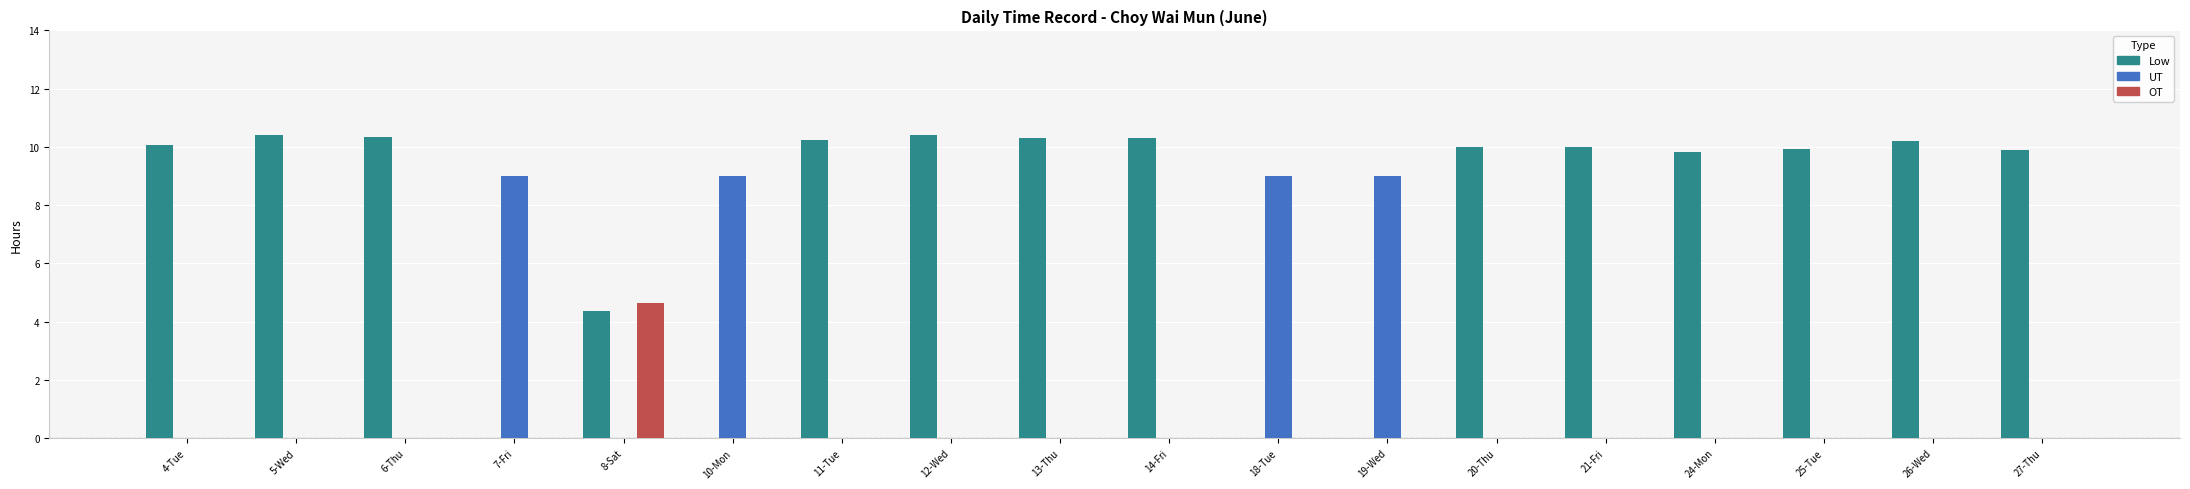

What is the spread (max minus min) of values at 14-Fri?

10.3